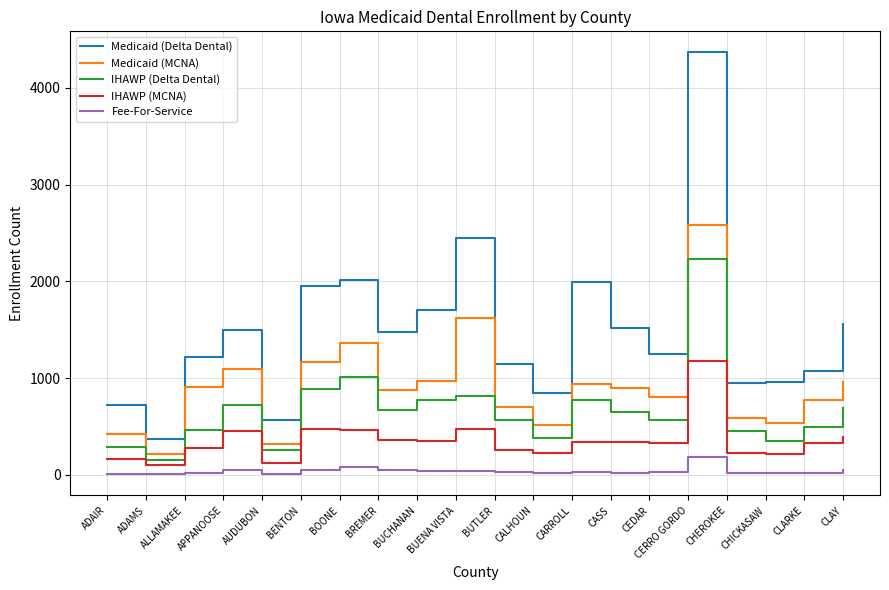

Which category has the highest value in the Medicaid (MCNA) series?

CERRO GORDO